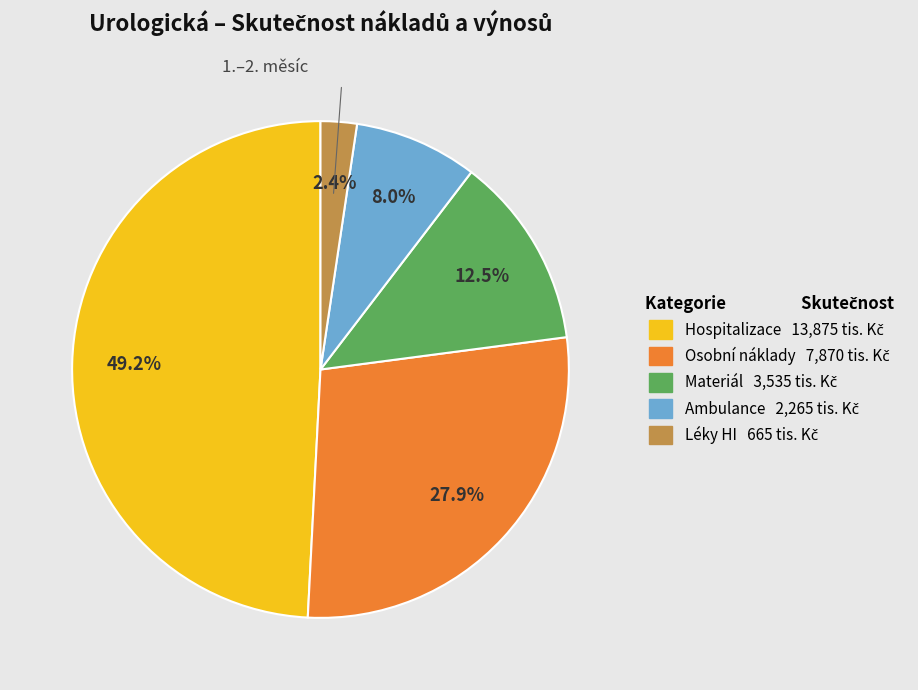

Is Osobní náklady the majority of the pie?

No